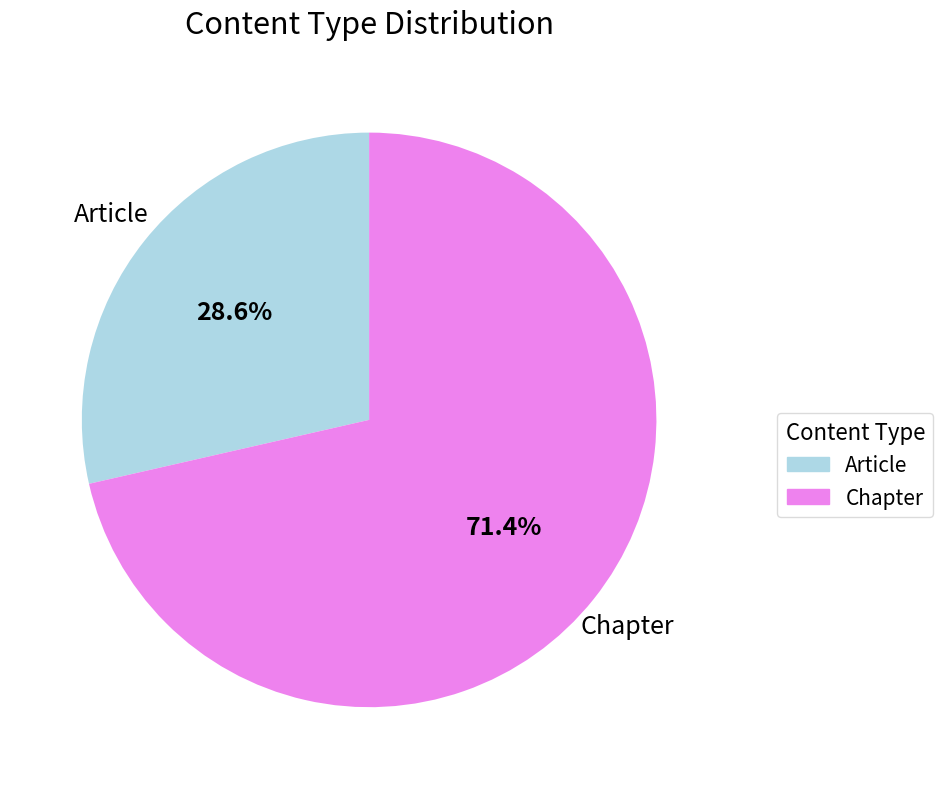

Which category has the biggest portion of the pie?

Chapter